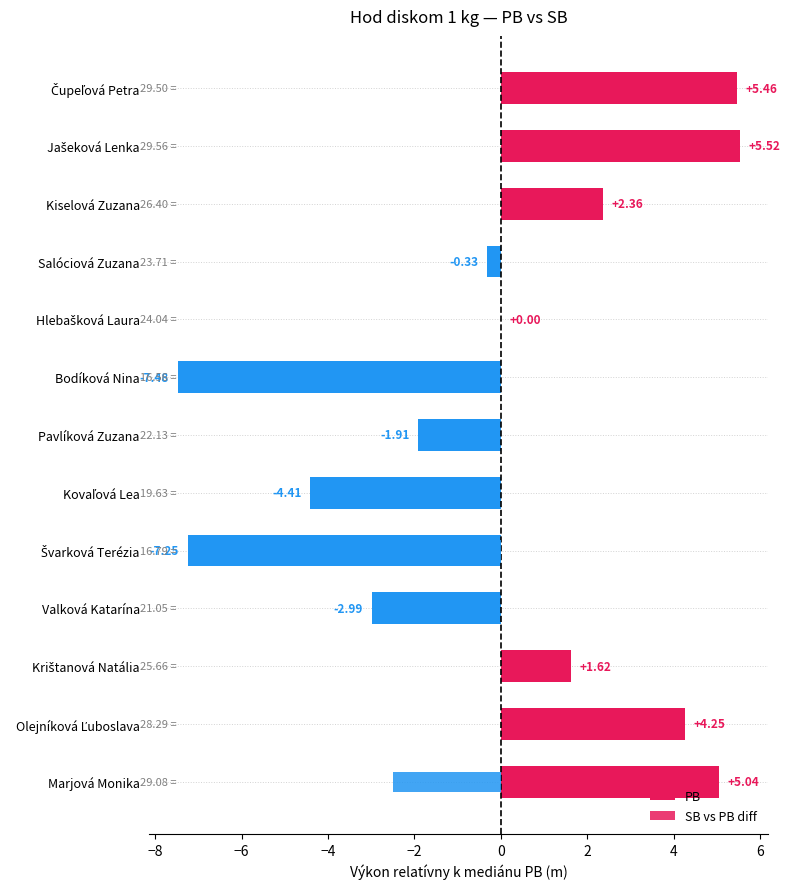

Does the chart contain any negative values?

Yes